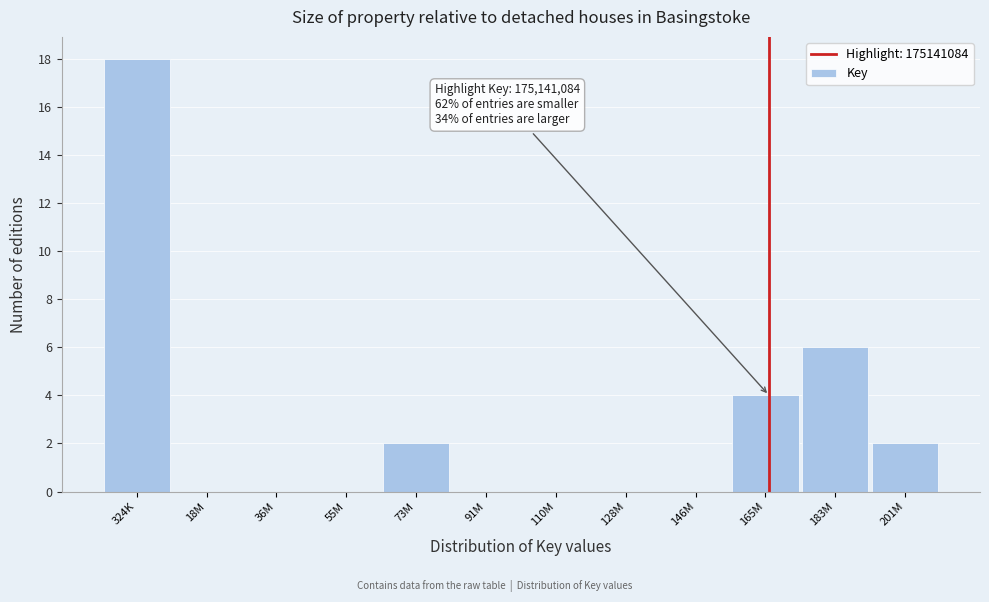

Reading left to right, extract all data points from this chart.

324K=18	18M=0	36M=0	55M=0	73M=2	91M=0	110M=0	128M=0	146M=0	165M=4	183M=6	201M=2